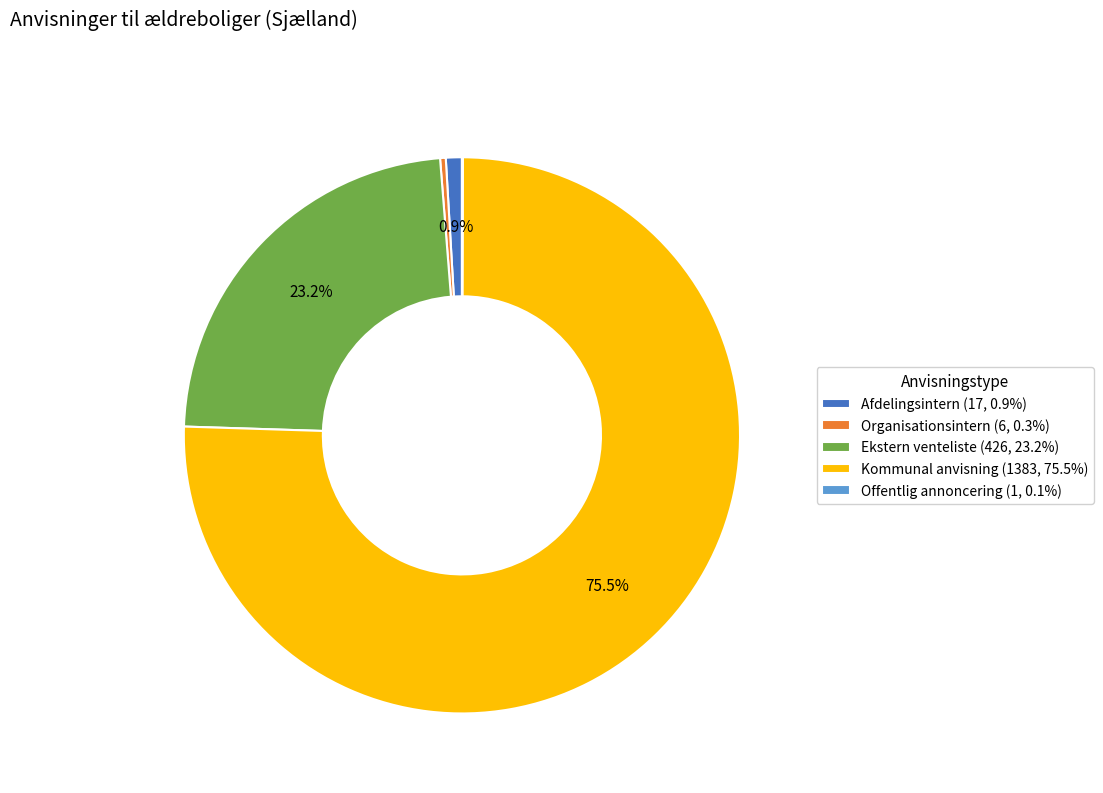

Between Afdelingsintern (17, 0.9%) and Ekstern venteliste (426, 23.2%), which is larger?

Ekstern venteliste (426, 23.2%)